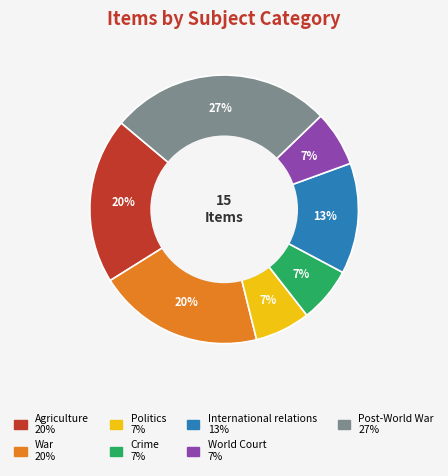

Count the number of slices in the pie.

7